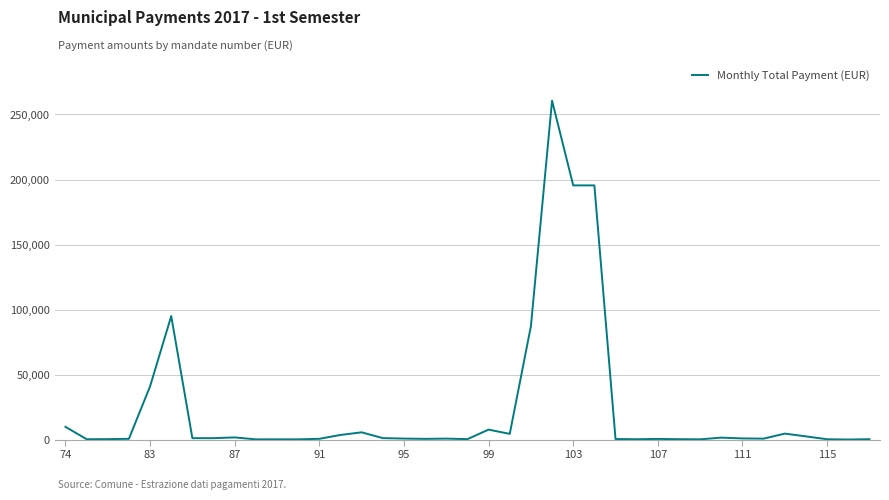

What is the average value?

23792.8